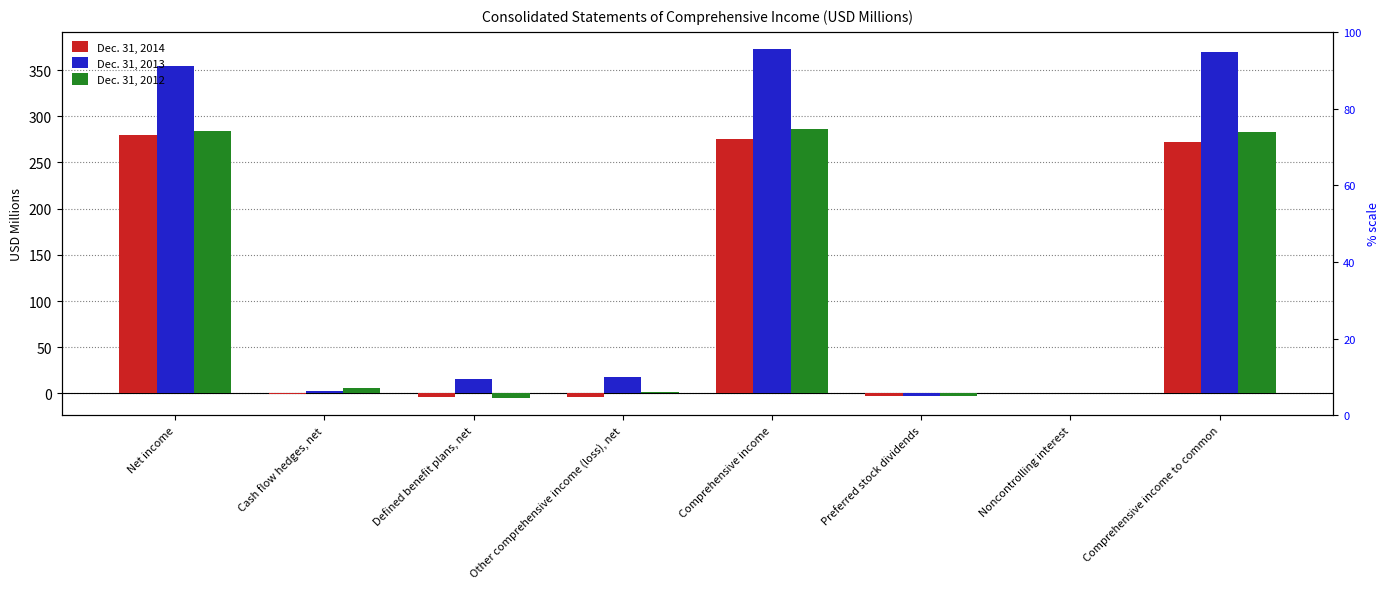

Reading left to right, list all the values displayed in this chart.

Dec. 31, 2014: 279.9	-0.1	-4.3	-4.4	275.5	-3.1	0.1	272.5
Dec. 31, 2013: 354.8	2.1	15.6	17.7	372.5	-3.1	0.1	369.5
Dec. 31, 2012: 284.3	6.3	-4.7	1.6	285.9	-3.1	0.2	283.0